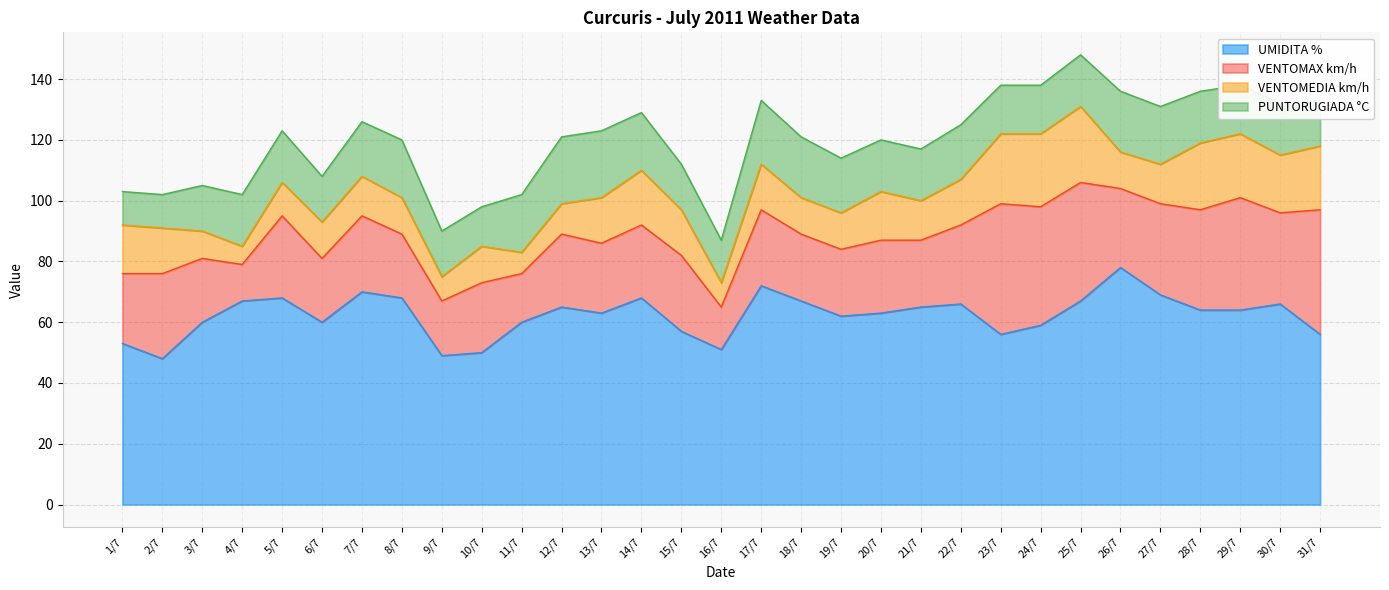

How many data points in UMIDITA % are above 64?

14